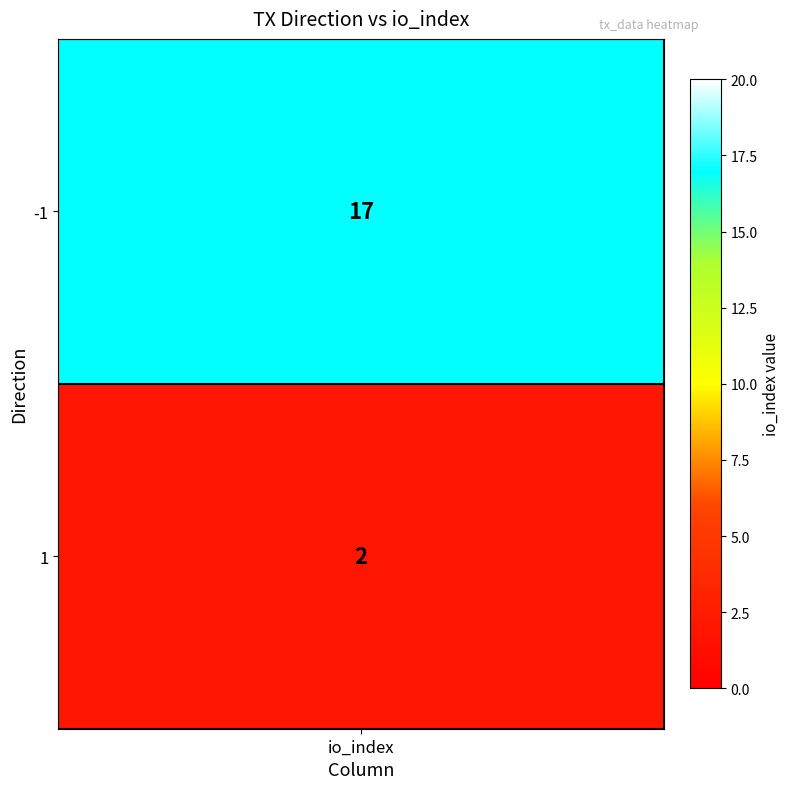

The chart shows a value of 17 at -1. True or false?

True